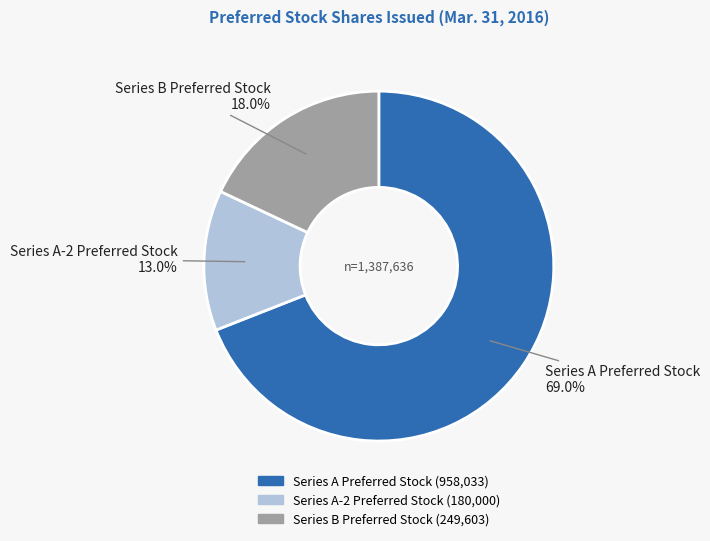

The Series B Preferred Stock slice represents 30% of the pie. True or false?

False